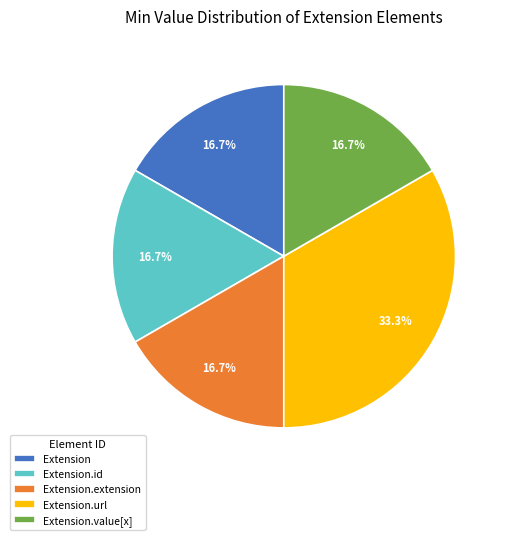

Is it true that Extension.url is 99% of the pie?

False